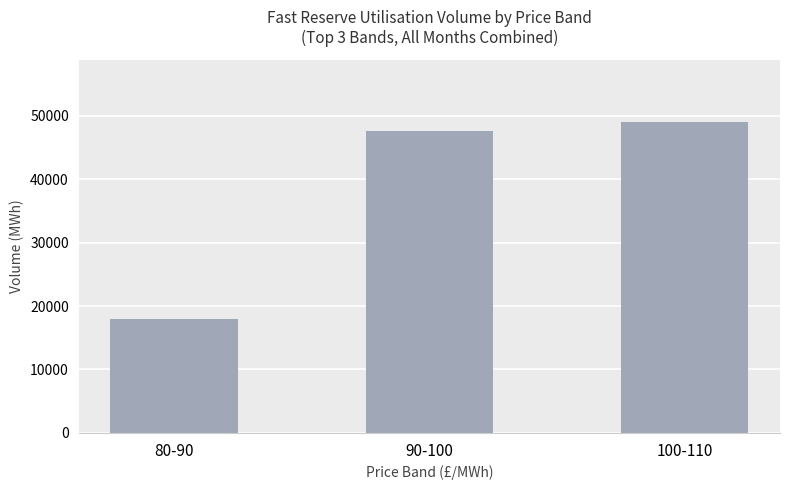

List the labels in order of value, smallest first.

80-90, 90-100, 100-110